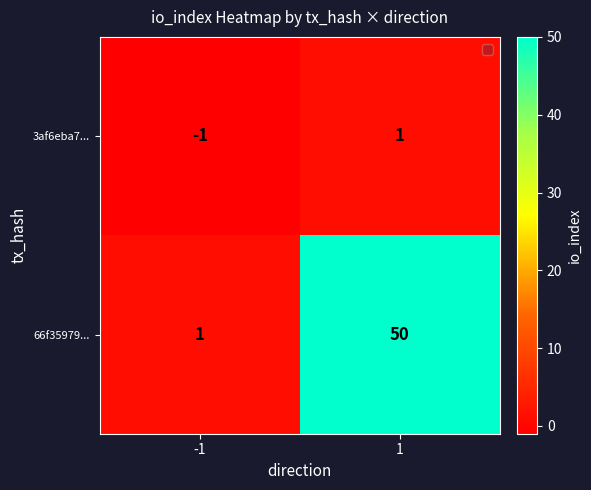

How many negative values does the 3af6eba7... series have?

1